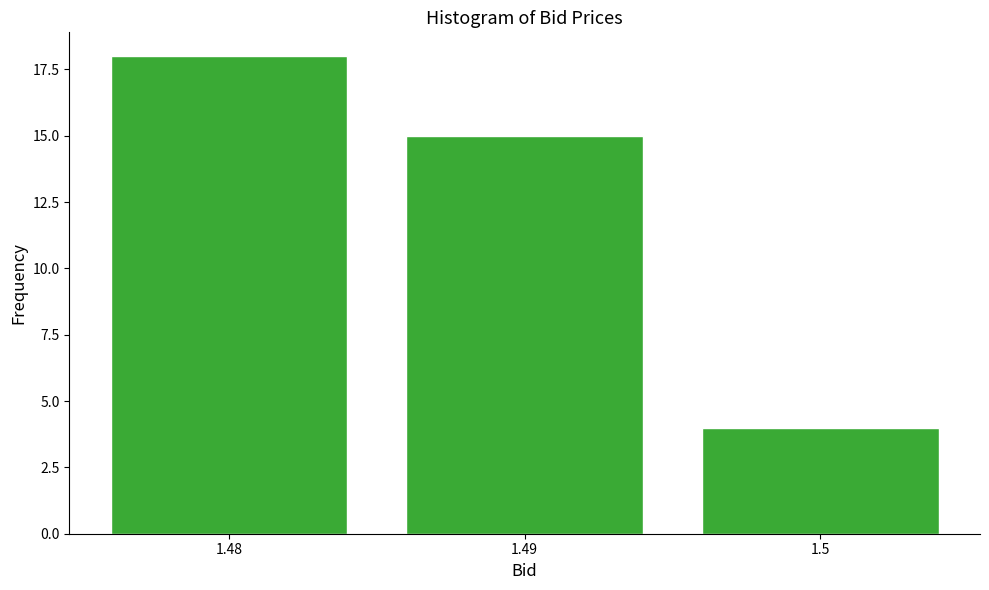

Reading left to right, extract all data points from this chart.

18	15	4